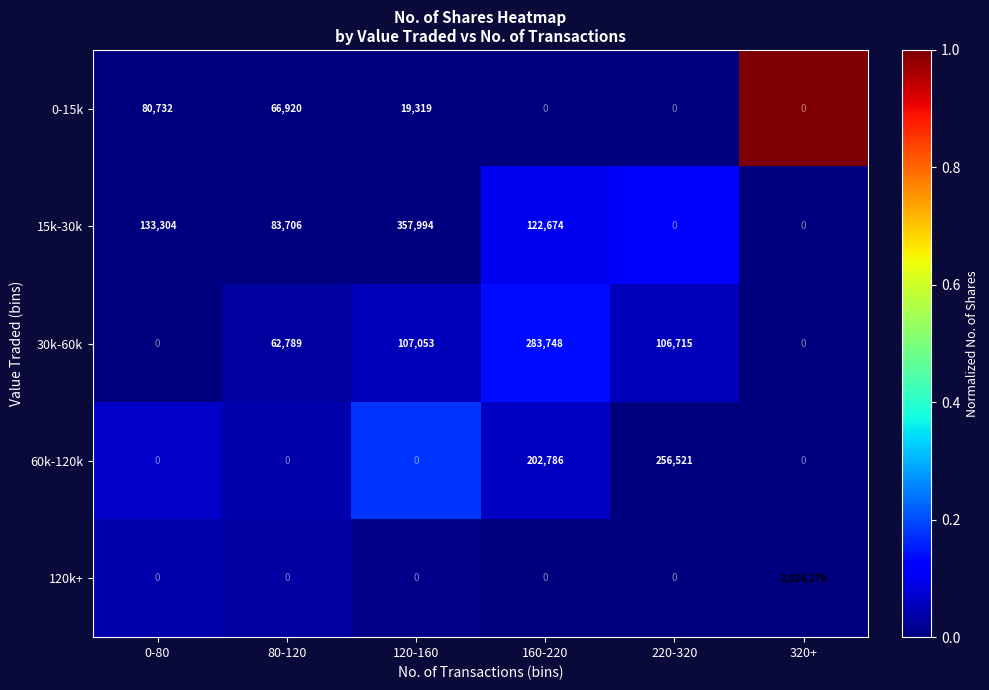

Which series has the largest total across all categories?

120k+